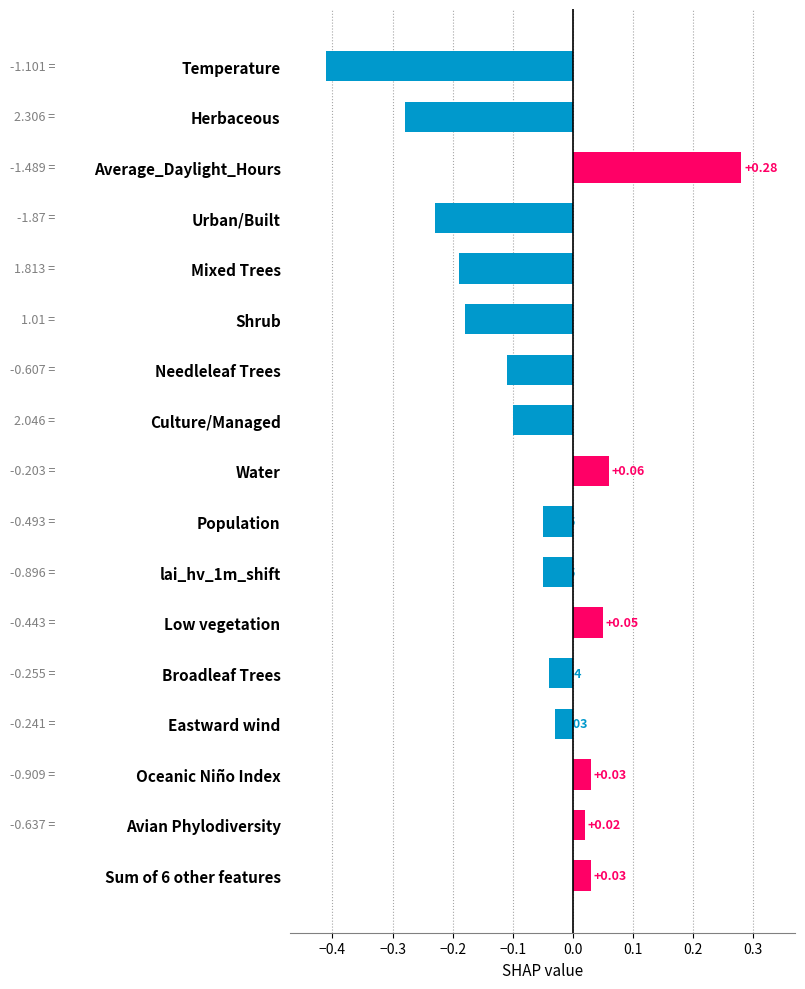

Which category has the highest value across all series?

Average_Daylight_Hours